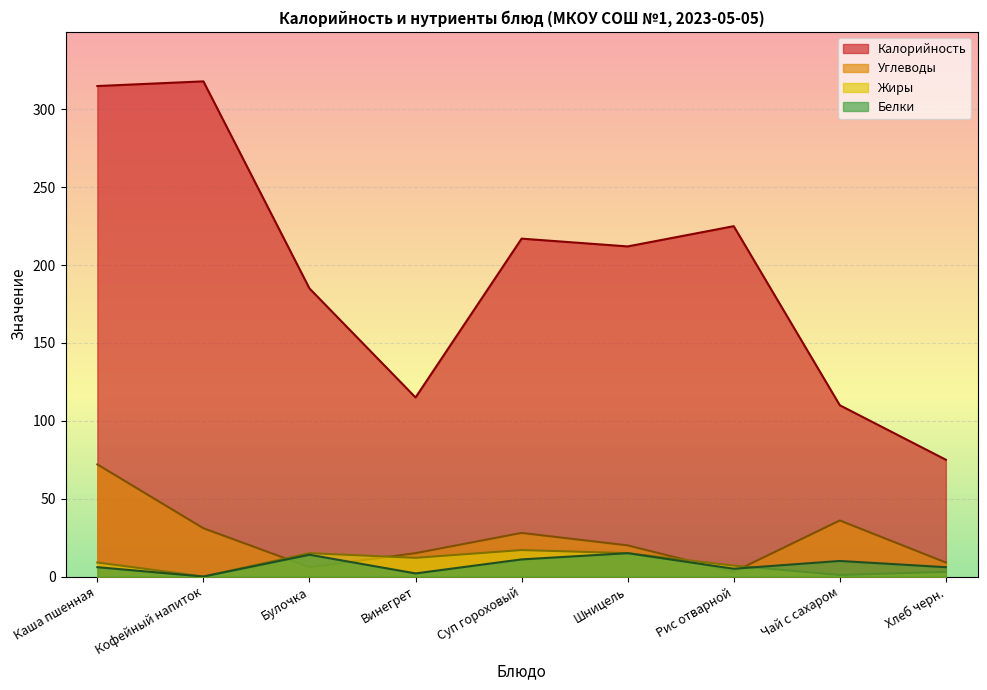

How many interior local peaks does the Белки series have?

3